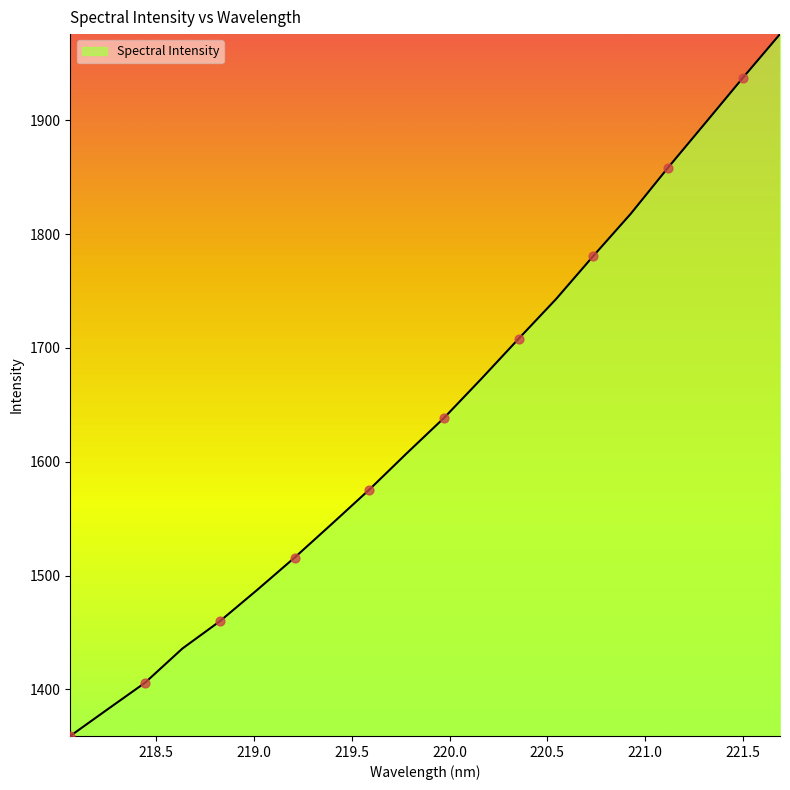

What is the smallest value displayed?

1359.2